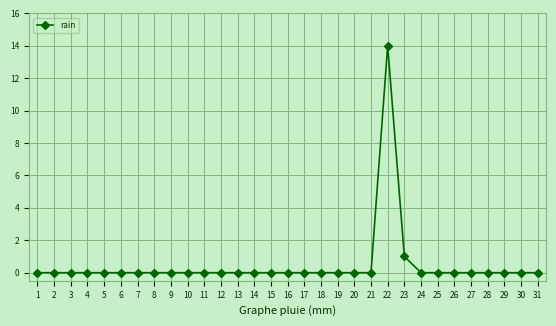

What is the greatest value displayed?

14